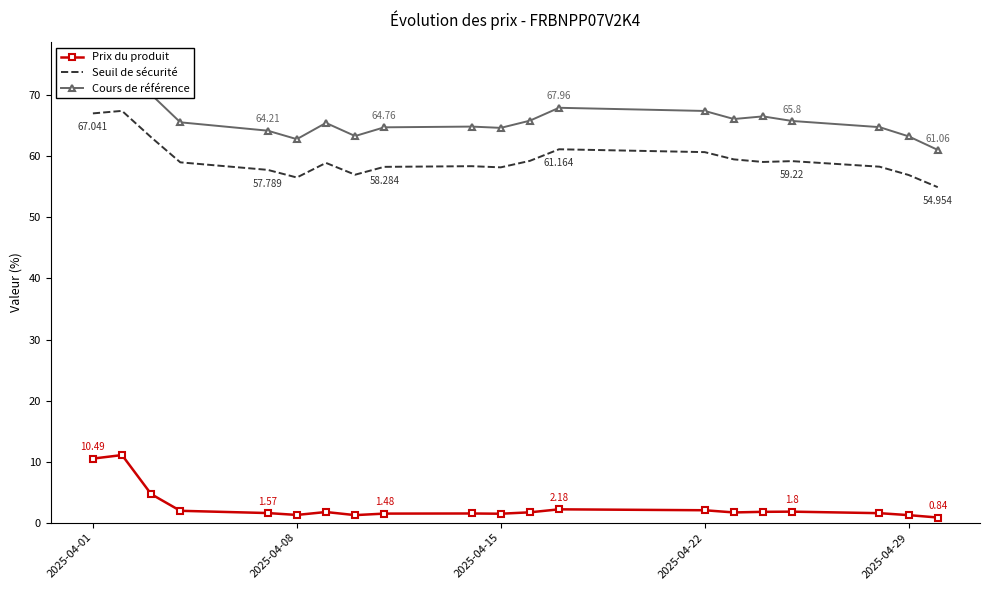

True or false: Prix du produit and Cours de référence intersect in this chart.

False